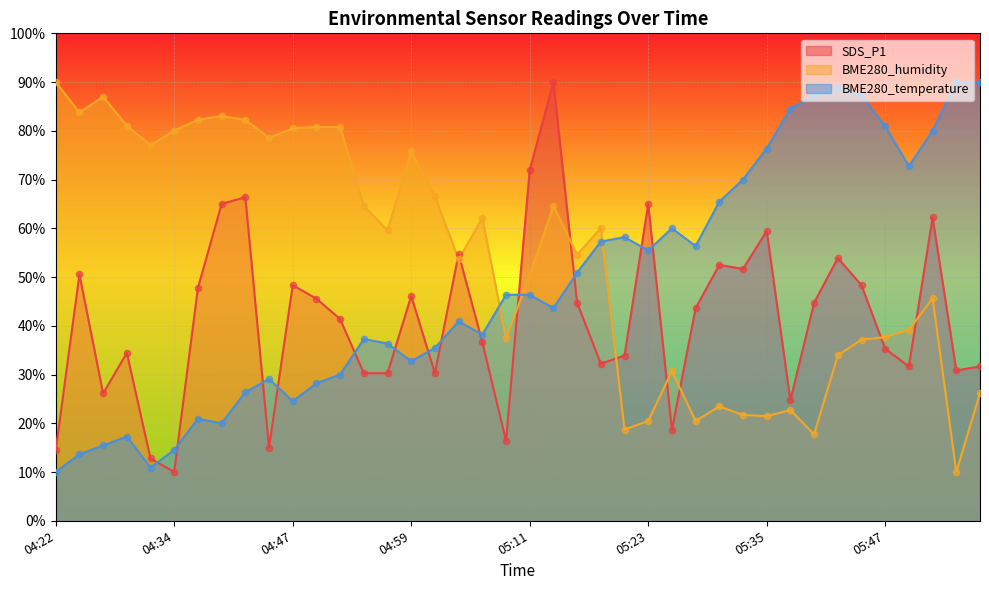

What are all the series names shown in the legend?

SDS_P1, BME280_humidity, BME280_temperature